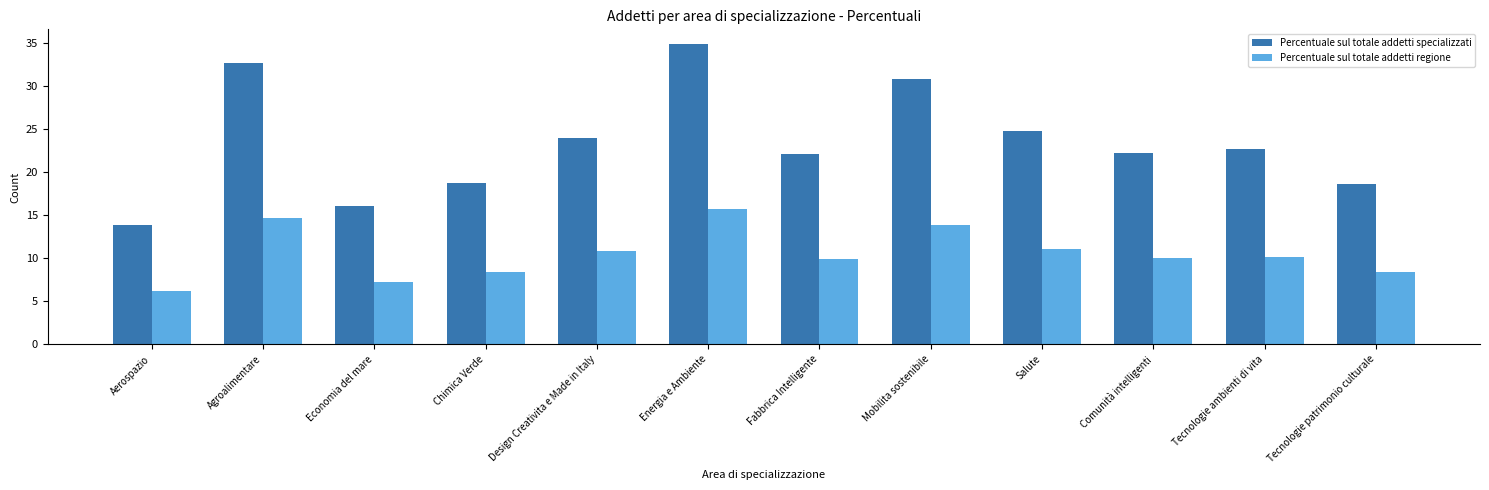

What is the smallest value displayed?

6.2